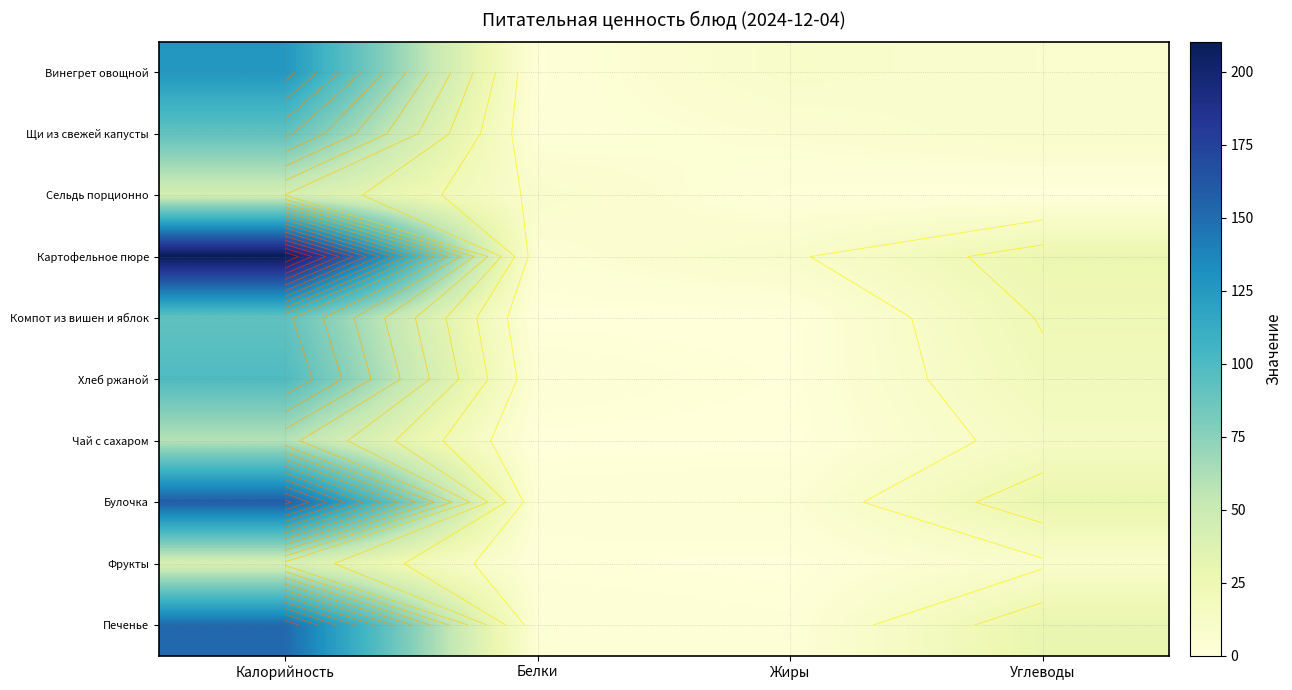

What is the spread (max minus min) of values at Белки?

8.6